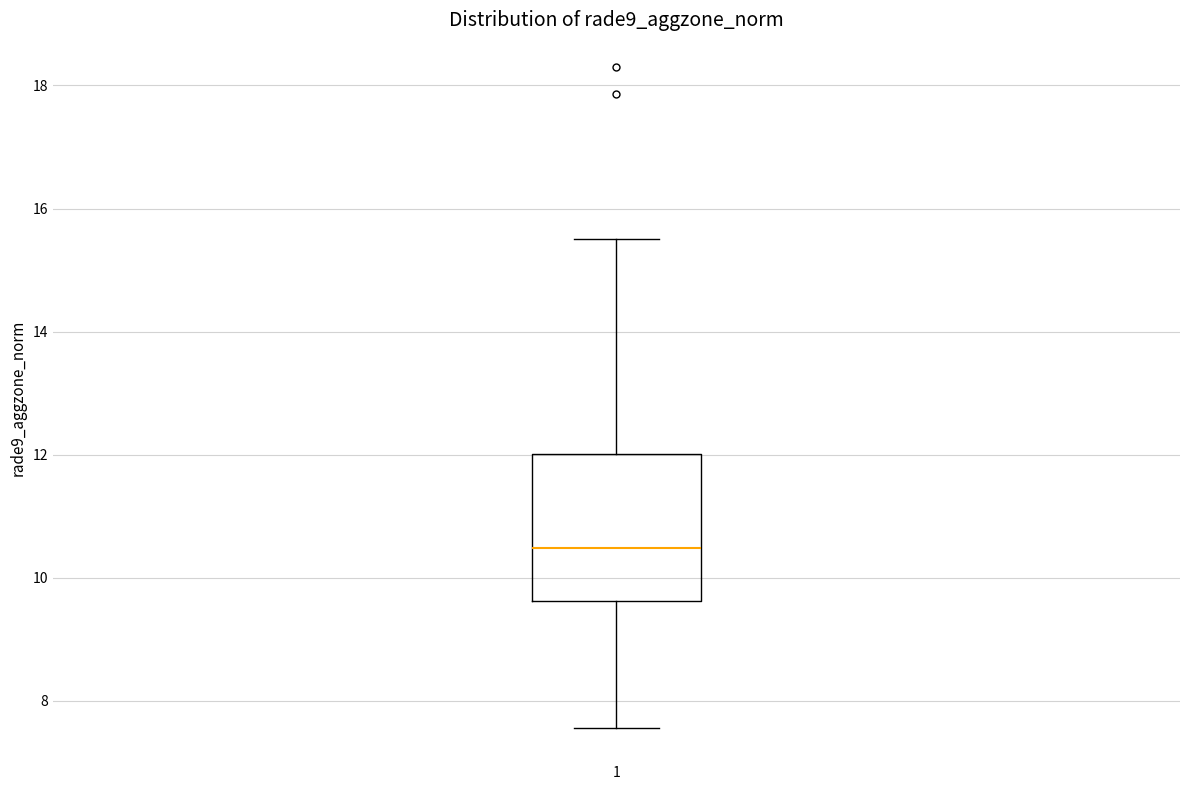

Transcribe this box plot: give where the median line is, the range the box spans, and where the two whiskers end, as read against the y-axis. The values are not printed on the chart, so give them approximately, as read against the axis.

median 10.4, box 9.6 to 12.0, whiskers 7.6 to 15.4